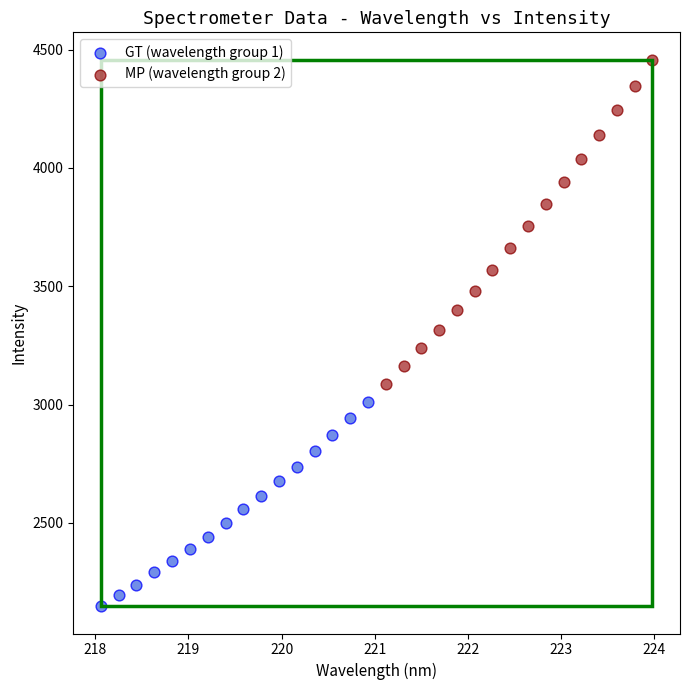

Which series has the widest spread of Y values?

MP (wavelength group 2)